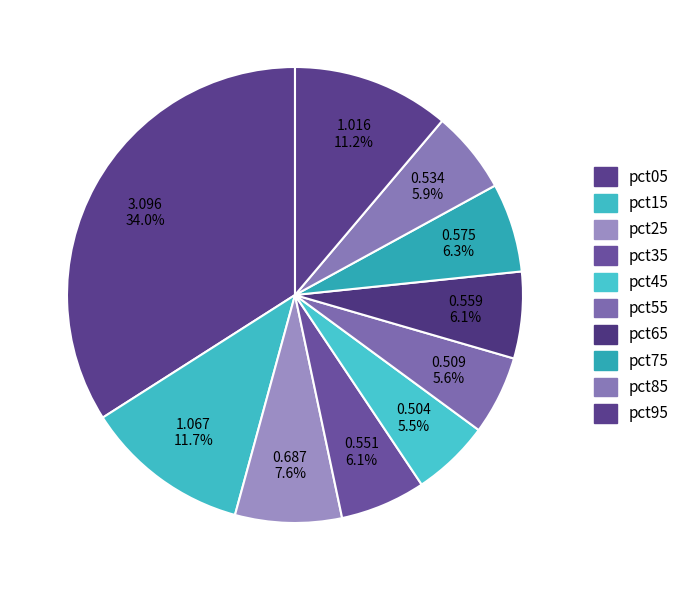

What percentage is the pct55 slice, to the nearest percent?

6%